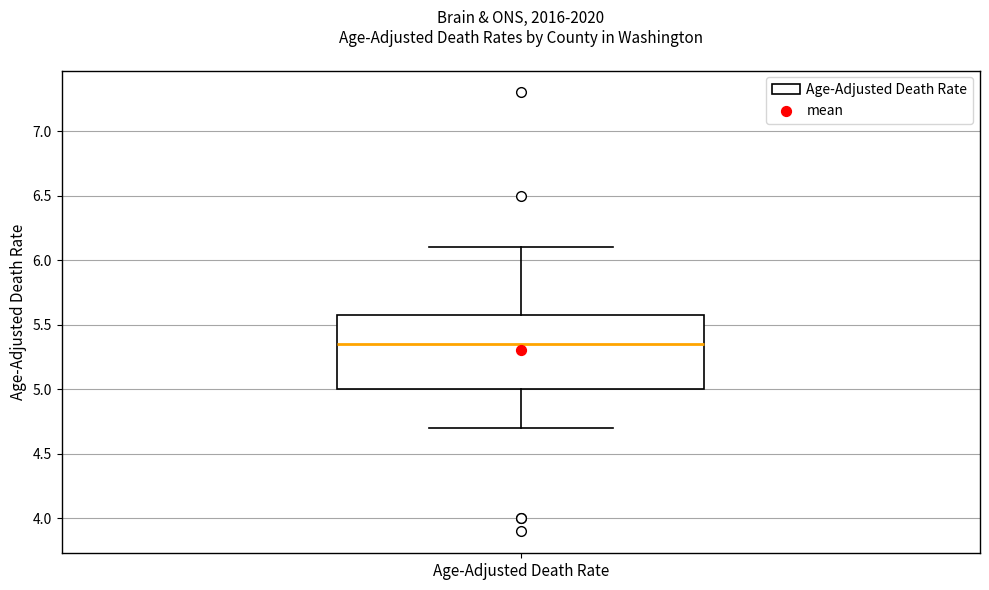

Transcribe this box plot: give where the median line is, the range the box spans, and where the two whiskers end, as read against the y-axis. The values are not printed on the chart, so give them approximately, as read against the axis.

median 5.35, box 5.00 to 5.60, whiskers 4.70 to 6.10